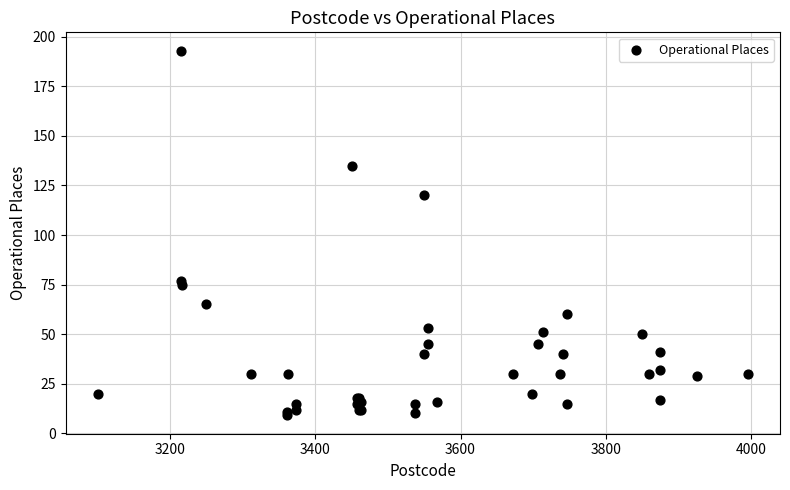

What Y value in the scatter plot is closest to 101?

120